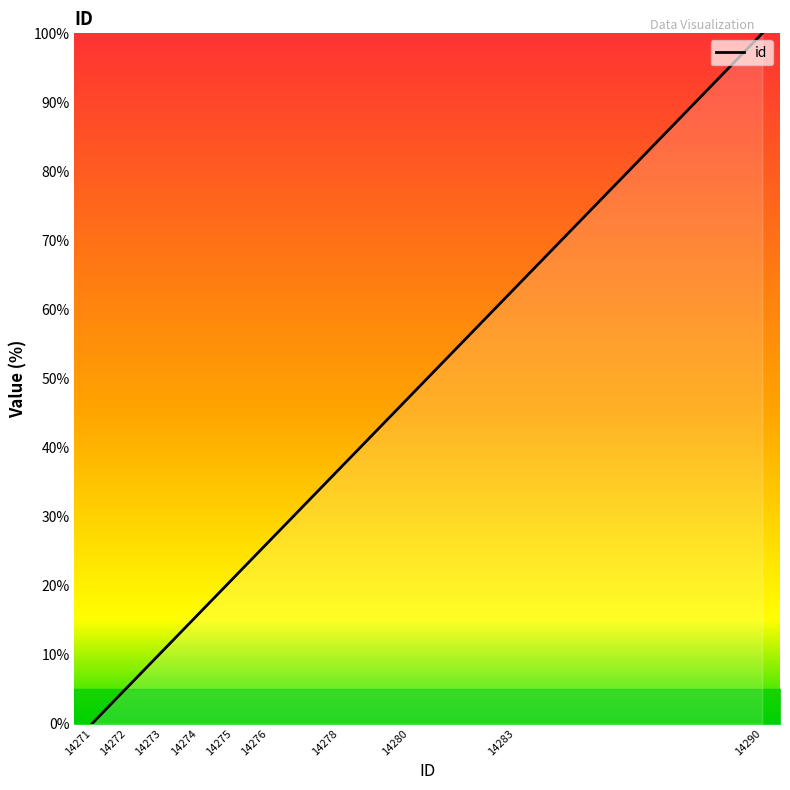

At which category does the chart reach its peak across all series?

14290